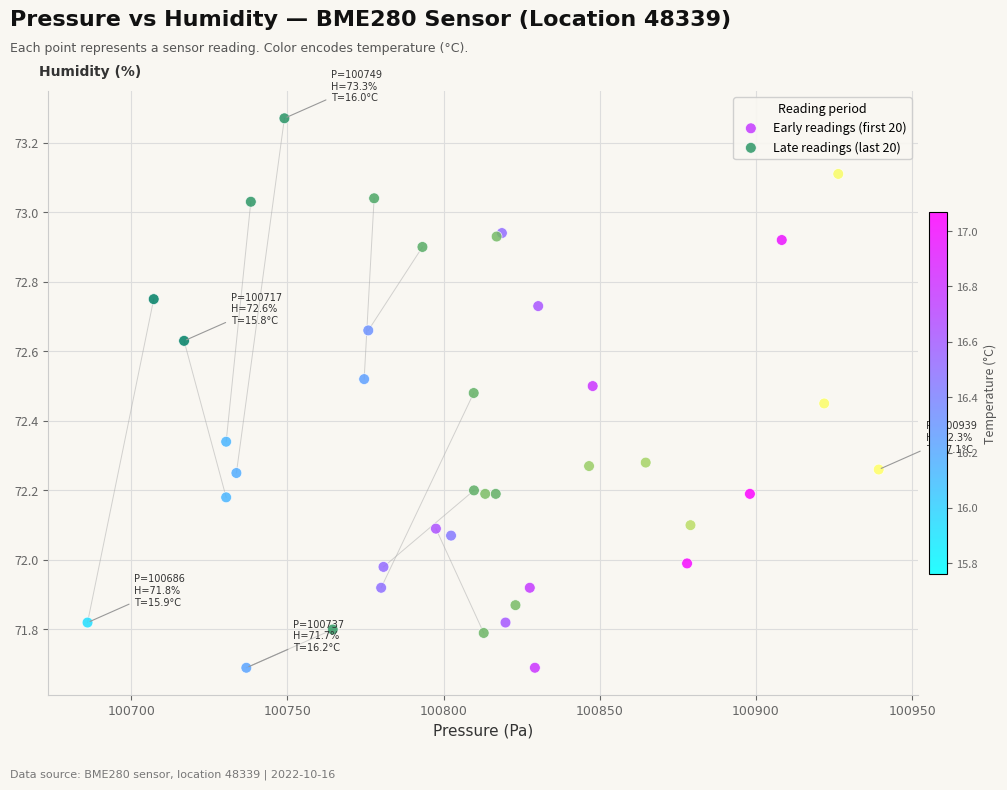

Which series has the widest spread of Y values?

Late readings (last 20)